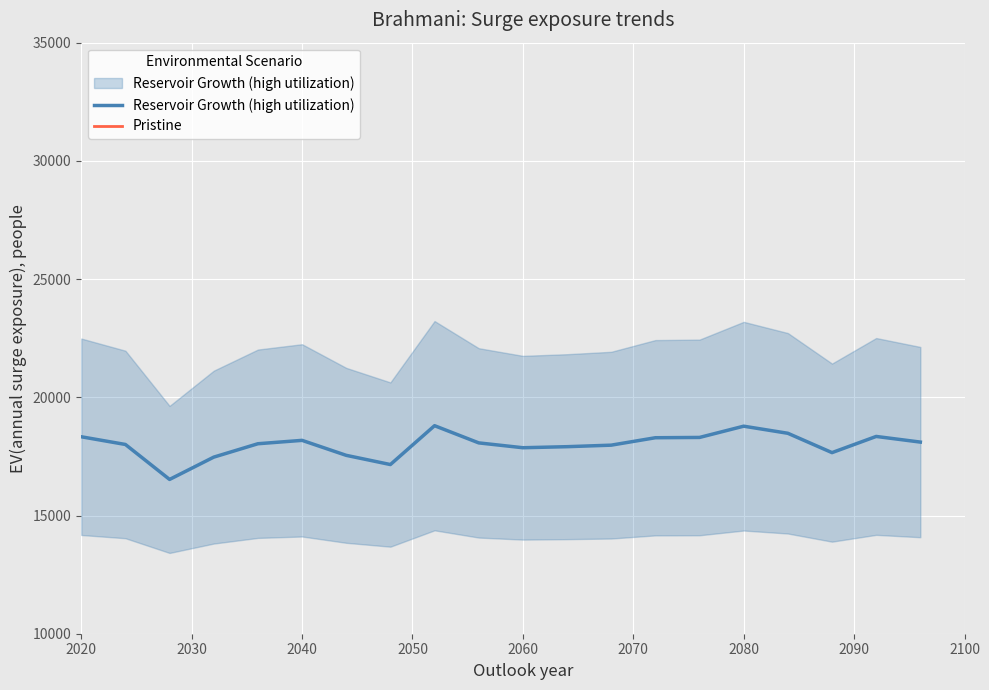

How many data points in Reservoir Growth (high utilization) are above 18072?

10